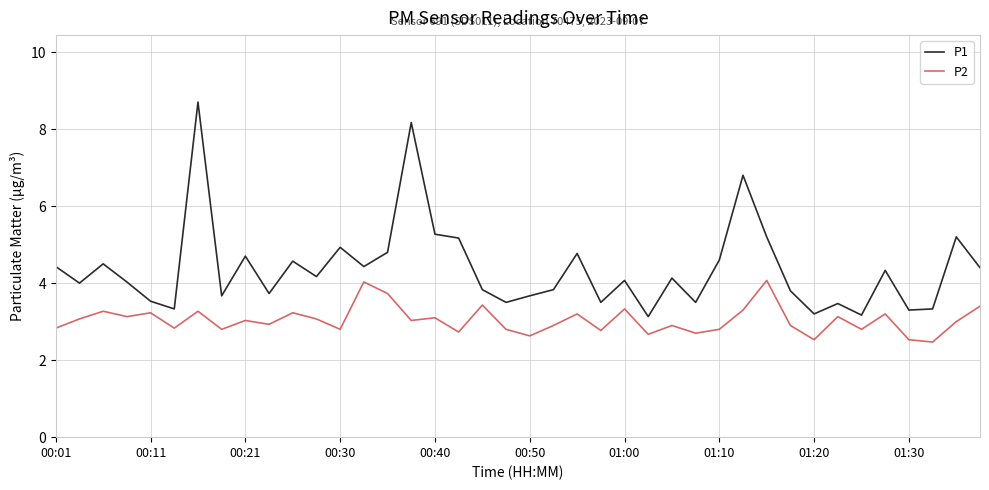

True or false: P1 and P2 intersect in this chart.

False